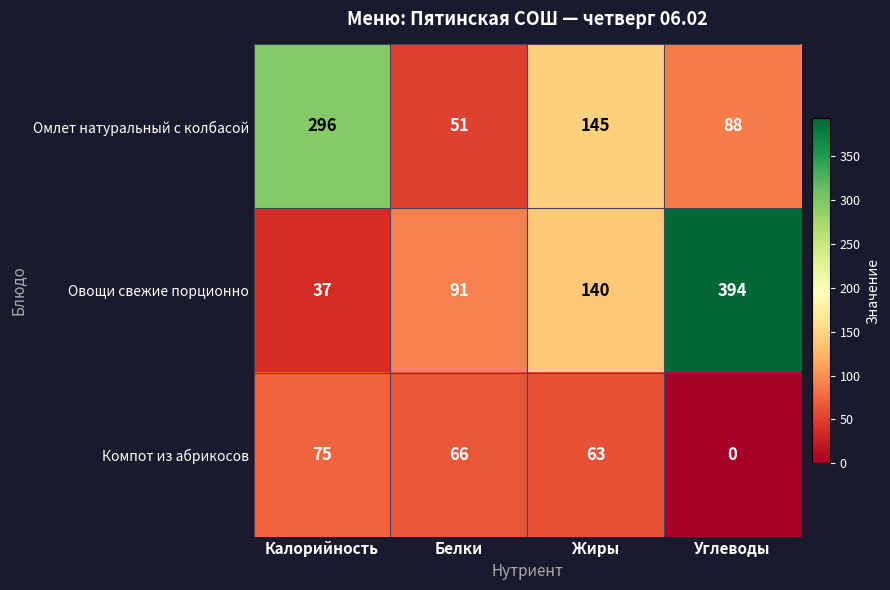

Where is Омлет натуральный с колбасой nearest to the value 173?

Жиры